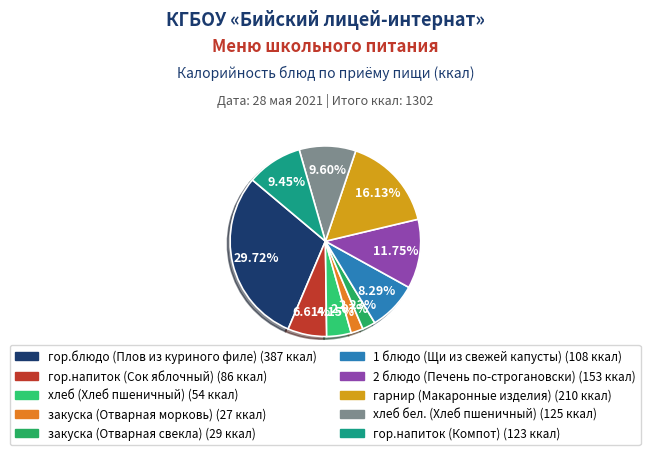

What is the largest slice in the pie chart?

гор.блюдо (Плов из куриного филе)